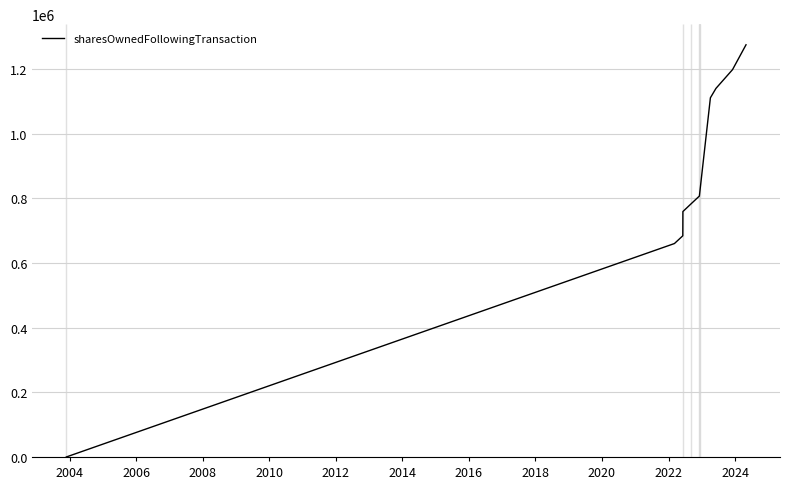

Is this an area chart (filled region under the line)?

No